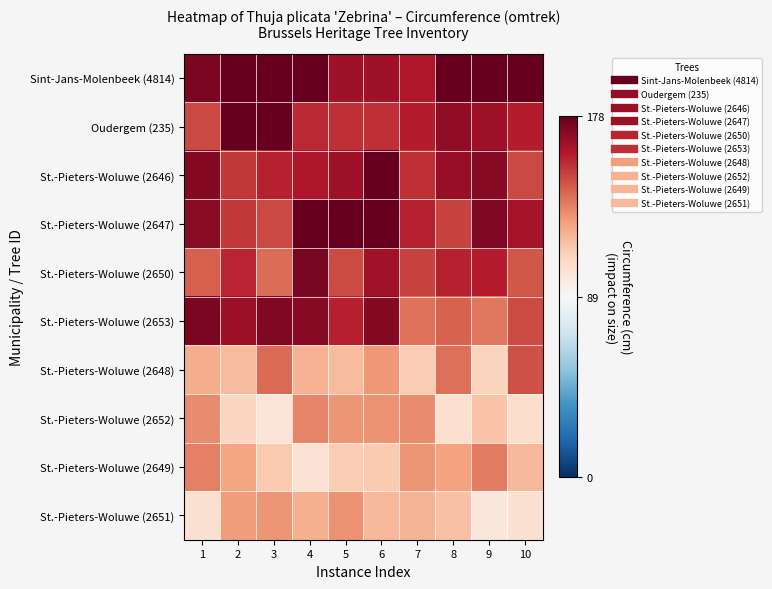

What is the total value across all series at 2?

1482.3